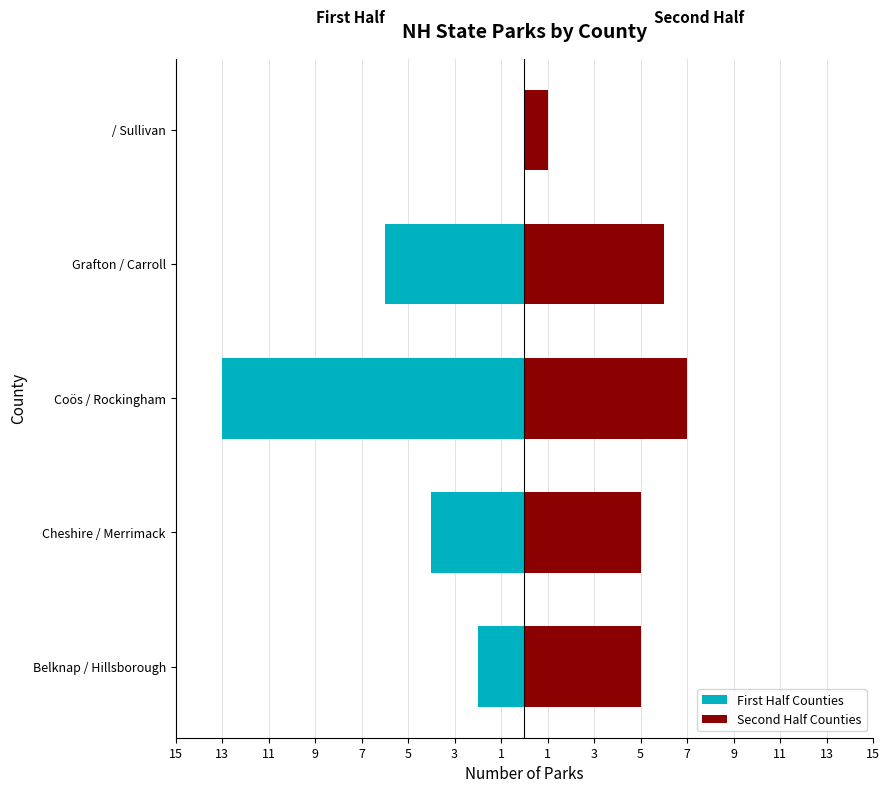

What is the spread (max minus min) of values at / Sullivan?

1